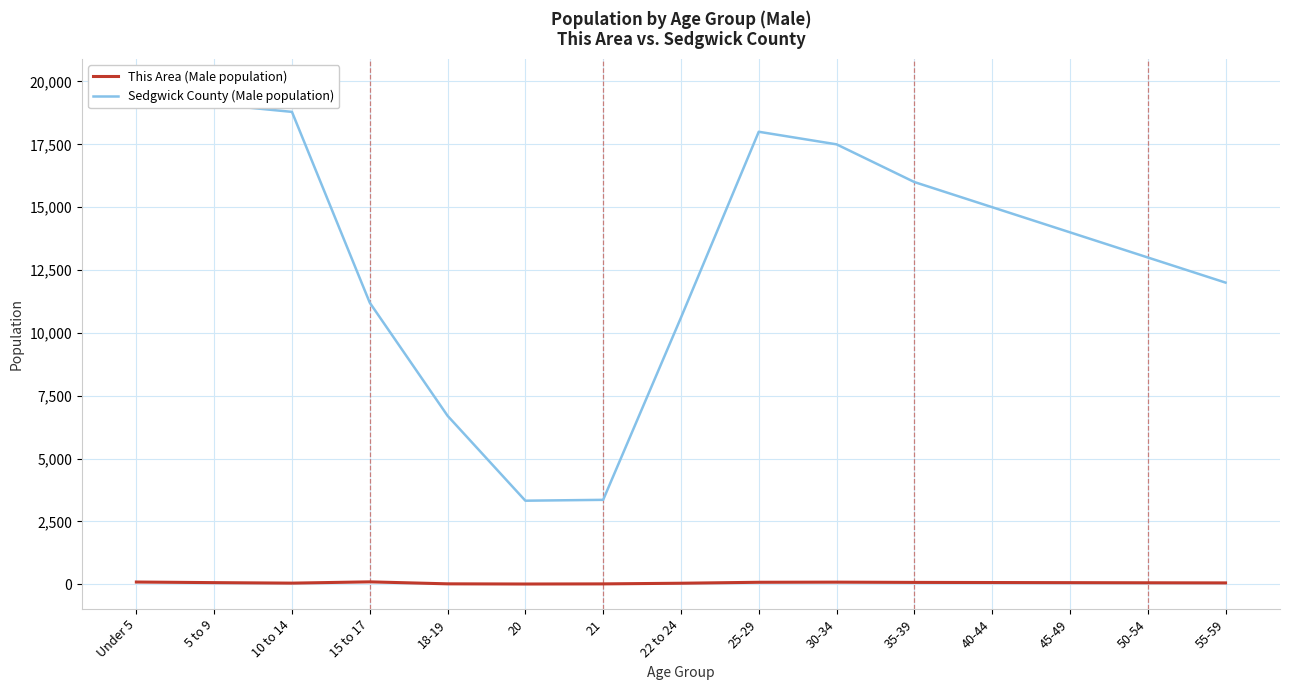

True or false: Sedgwick County (Male population) and This Area (Male population) intersect in this chart.

False